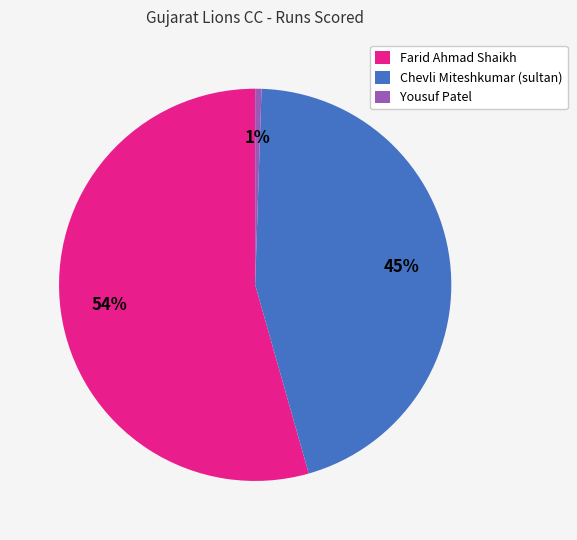

To the nearest percent, what portion does Chevli Miteshkumar (sultan) represent?

45%